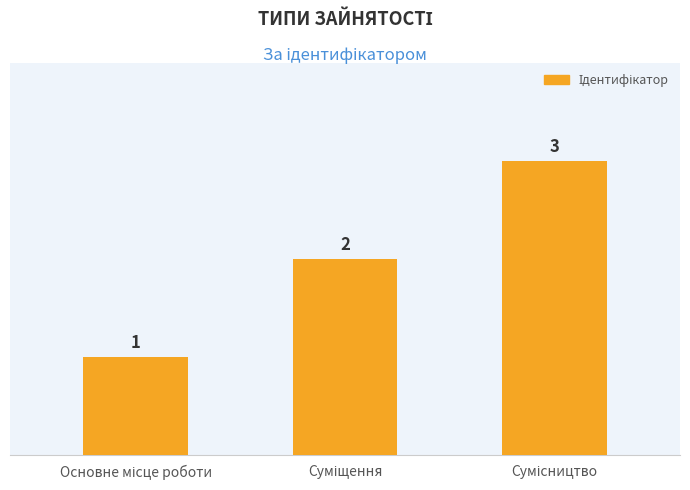

Count the values in the range 1 to 3.

3